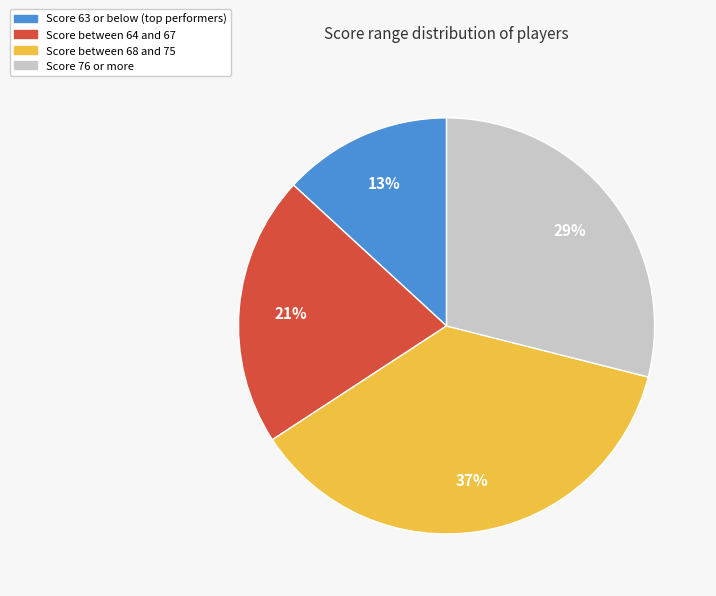

Which slice is the smallest?

Score 63 or below (top performers)